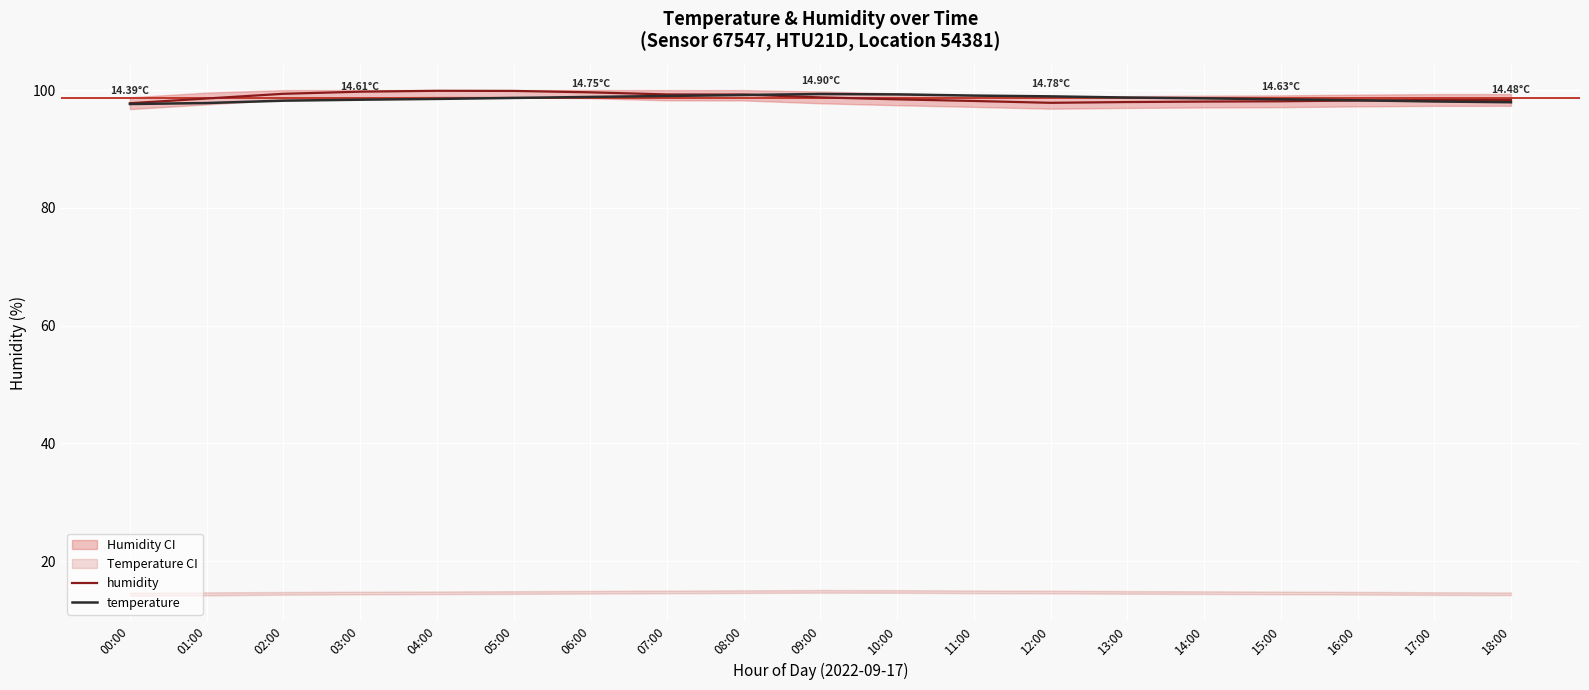

Is the value of humidity at 10:00 greater than the value of temperature at 04:00?

No